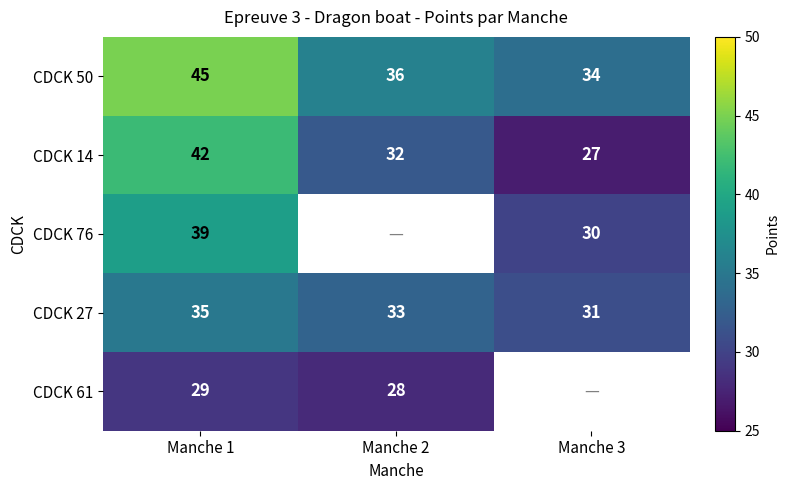

Which category has the highest value across all series?

Manche 1